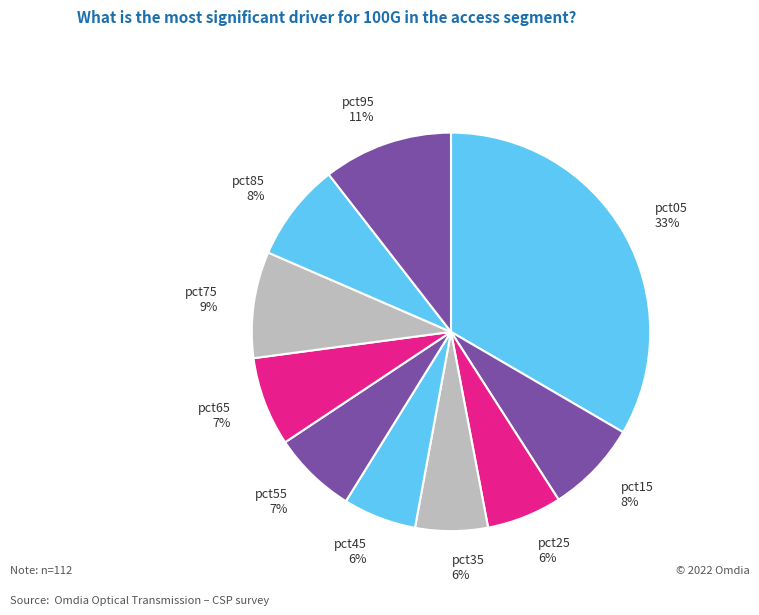

To the nearest percent, what percentage of the pie is pct15?

8%